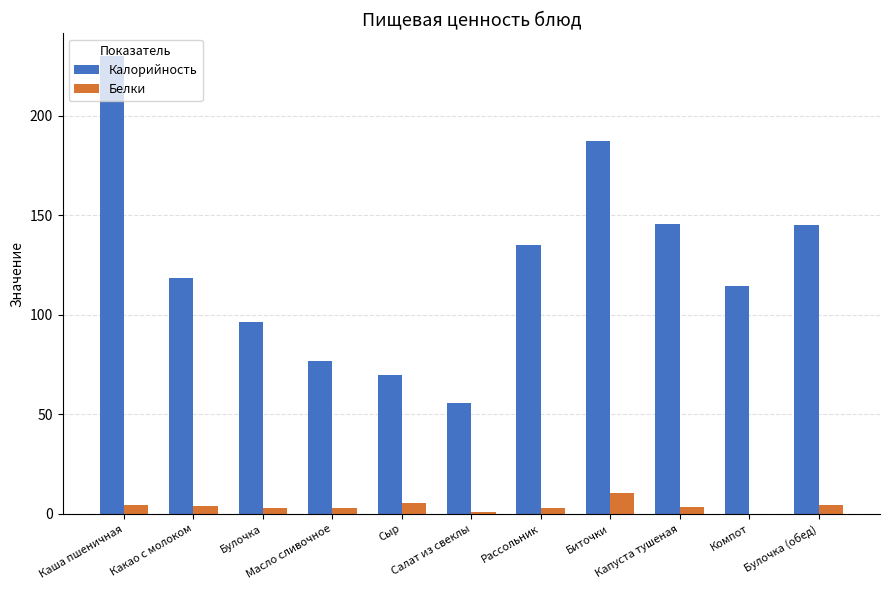

Which category has the highest value across all series?

Каша пшеничная